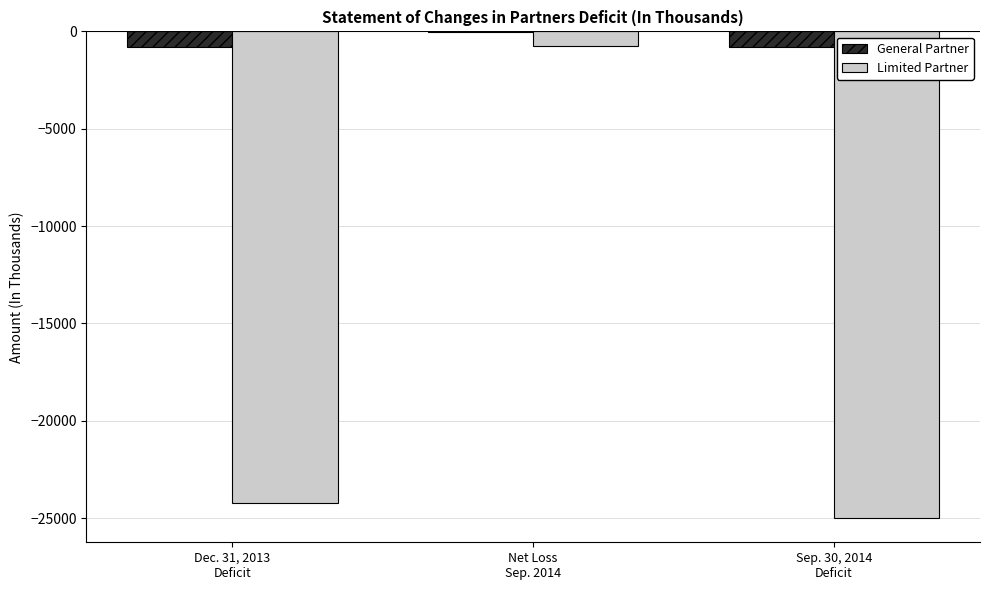

Which series has the largest total across all categories?

General Partner